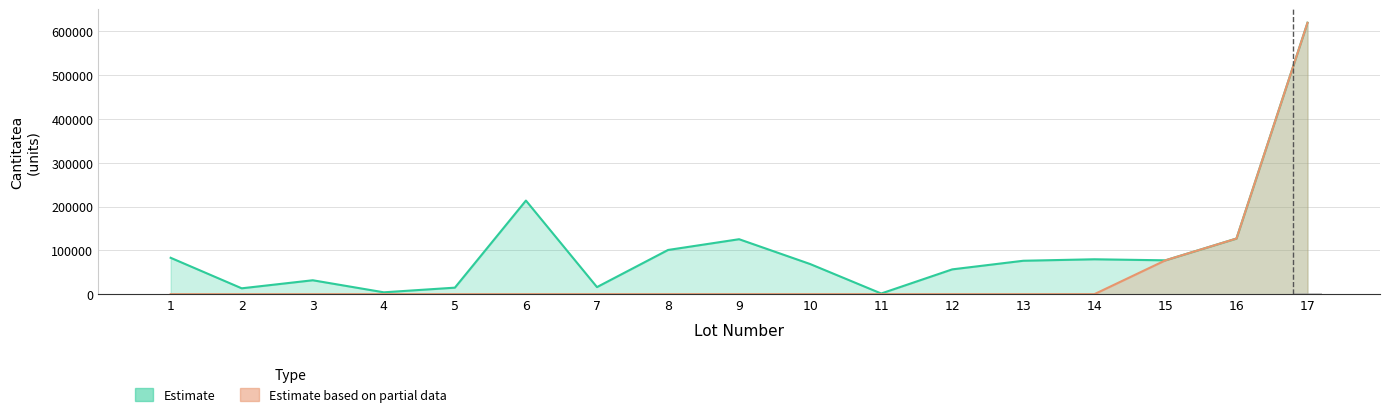

Which series has the largest range (max minus min)?

Estimate based on partial data